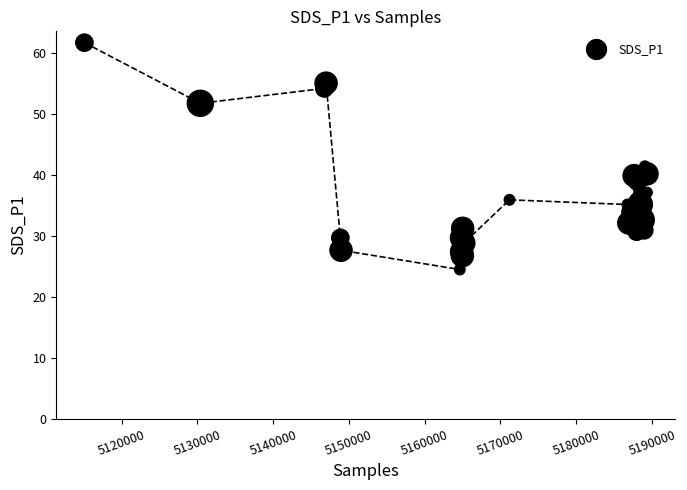

What Y value in the scatter plot is closest to 43?

41.4